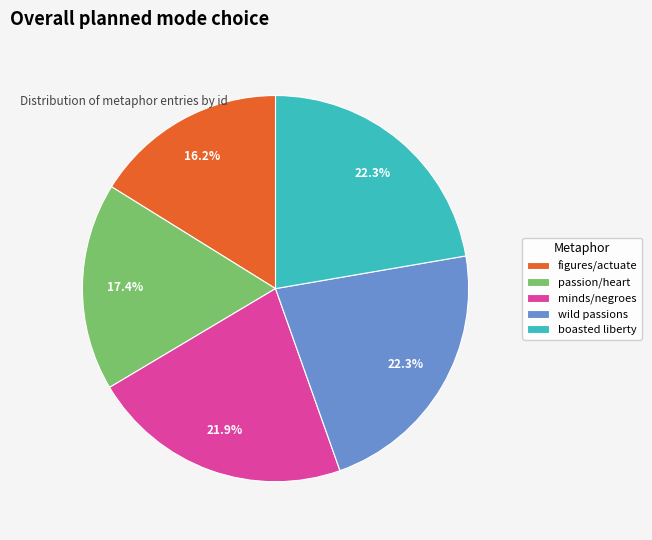

Combined, what portion of the pie is wild passions and minds/negroes?

44.2%